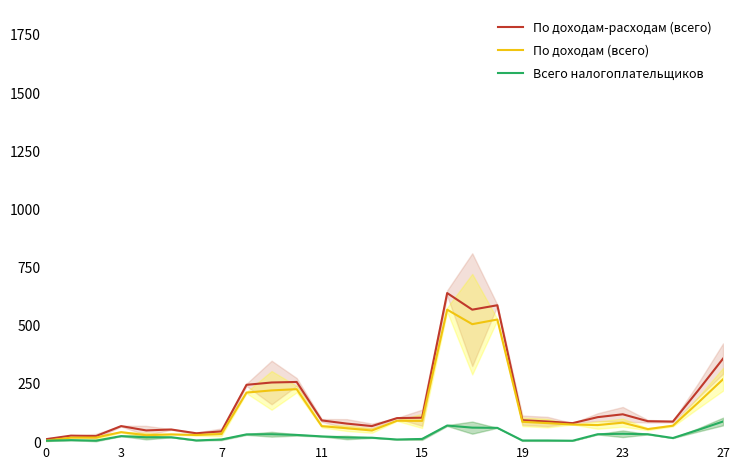

How many data points in Всего налогоплательщиков are above 21?

13